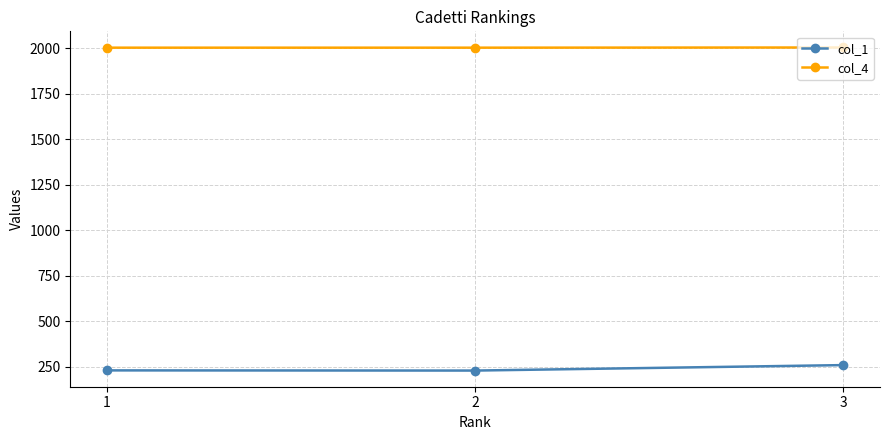

How many data points in col_1 are less than 231?

1